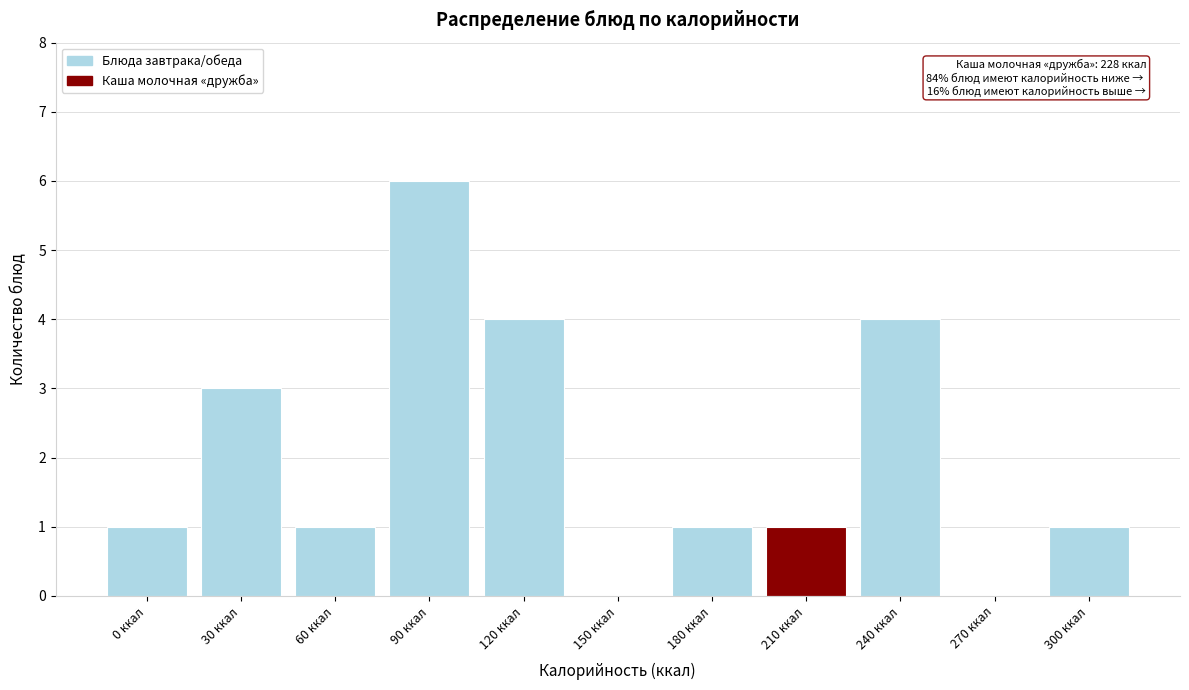

Reading left to right, transcribe all the data shown in this chart.

0 ккал=1	30 ккал=3	60 ккал=1	90 ккал=6	120 ккал=4	150 ккал=0	180 ккал=1	210 ккал=1	240 ккал=4	270 ккал=0	300 ккал=1